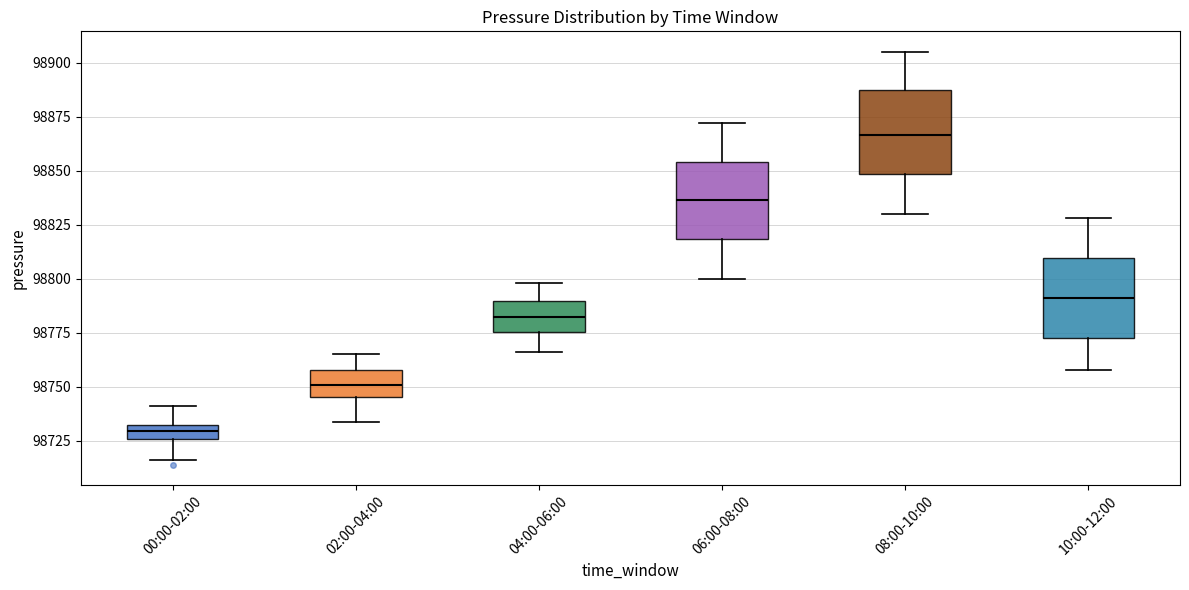

Where is the upper edge of the box for 06:00-08:00 on the y-axis? The values are not printed on the chart, so give them approximately, as read against the axis.

98855